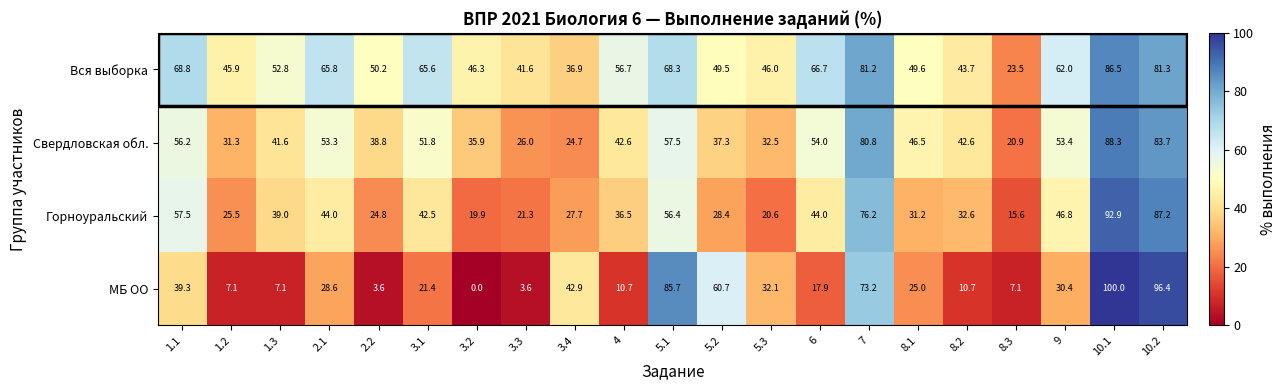

What is the difference between the Вся выборка values at 3.1 and 8.2?

21.9